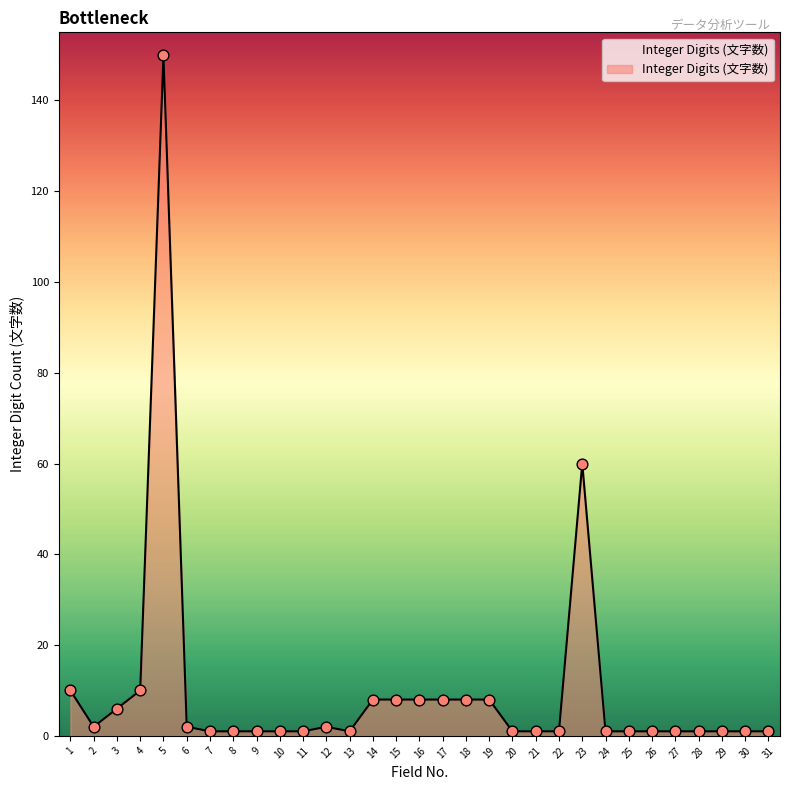

What is the change in value from 17 to 31?

-7